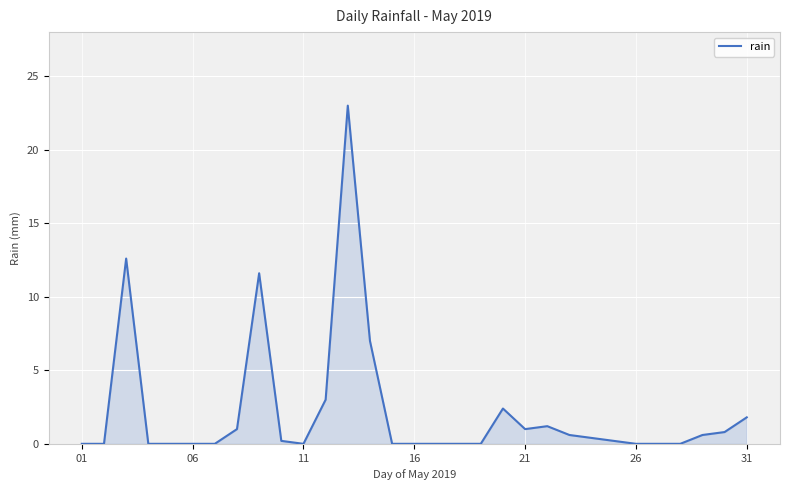

What is the greatest value displayed?

23.0